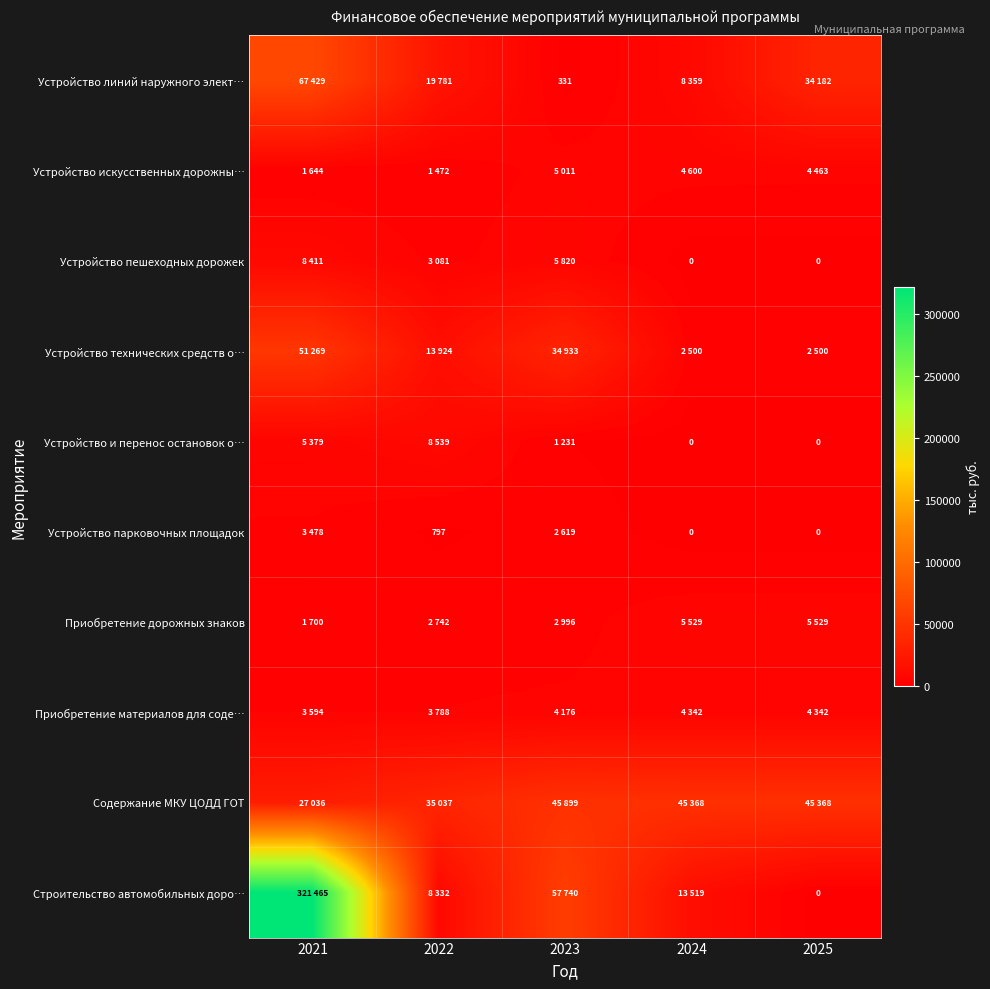

Which has a higher value, 2023 or 2025?

2025